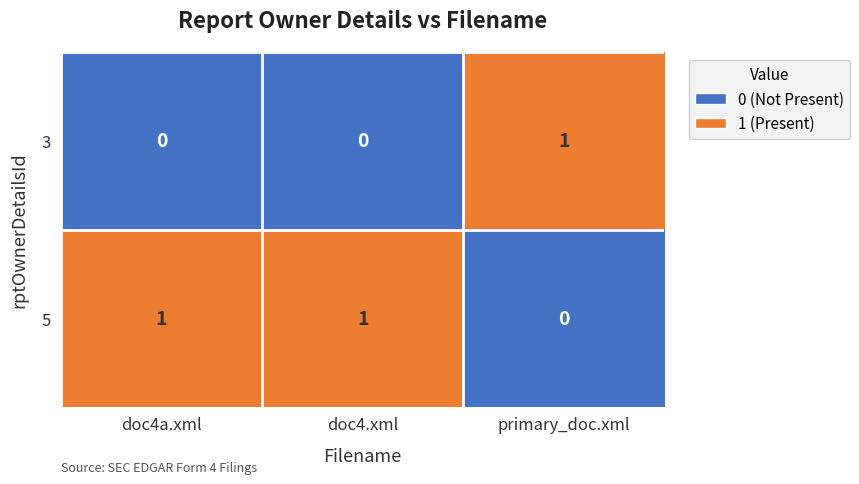

Count the 3 values in the range 0 to 1.

3